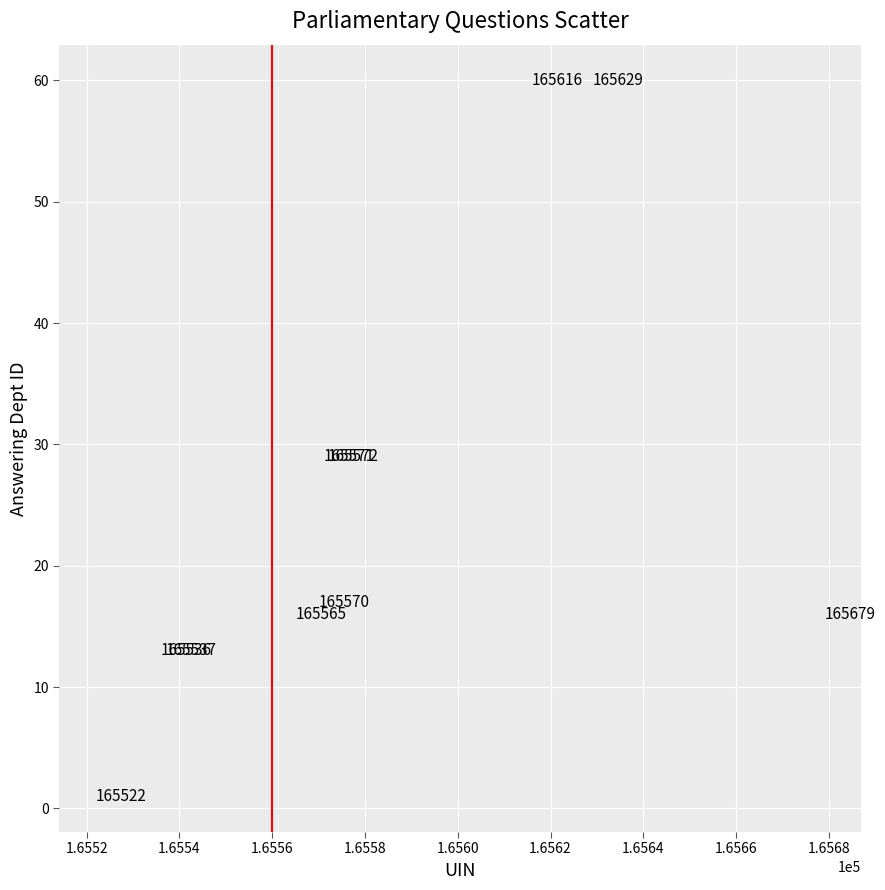

What Y value in the scatter plot is closest to 30?

29